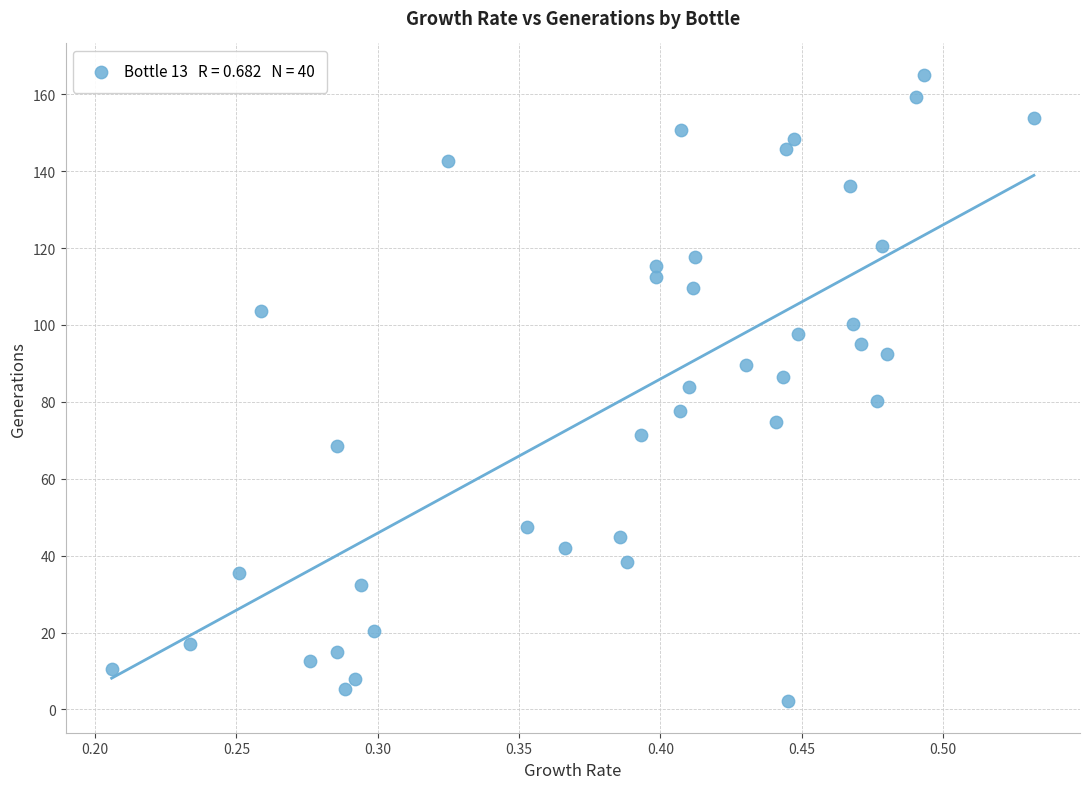

What is the range of Y values (max minus min)?

163.0